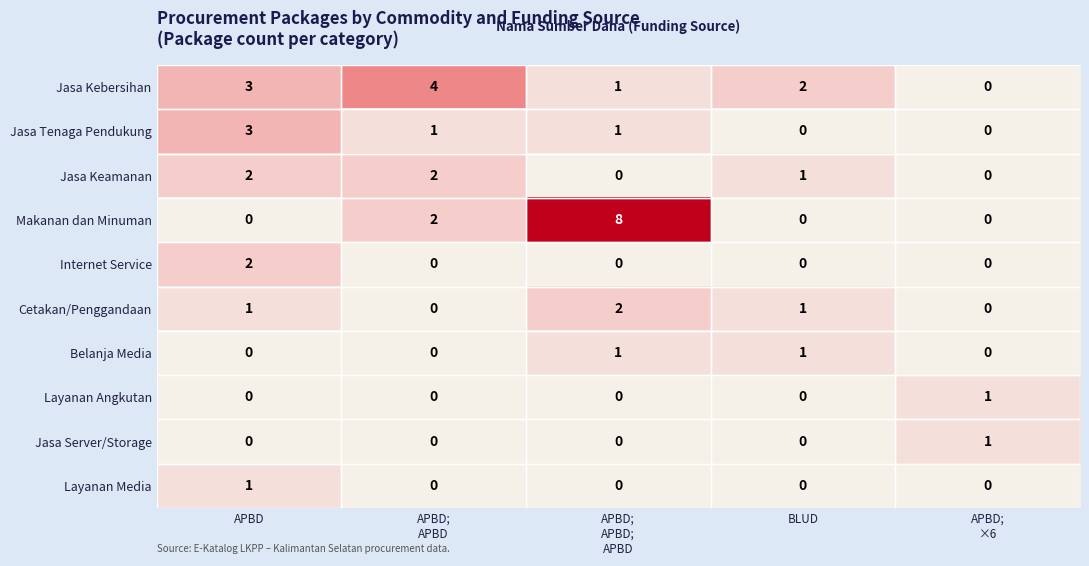

Is it true that Makanan dan Minuman equals 0 at BLUD?

True